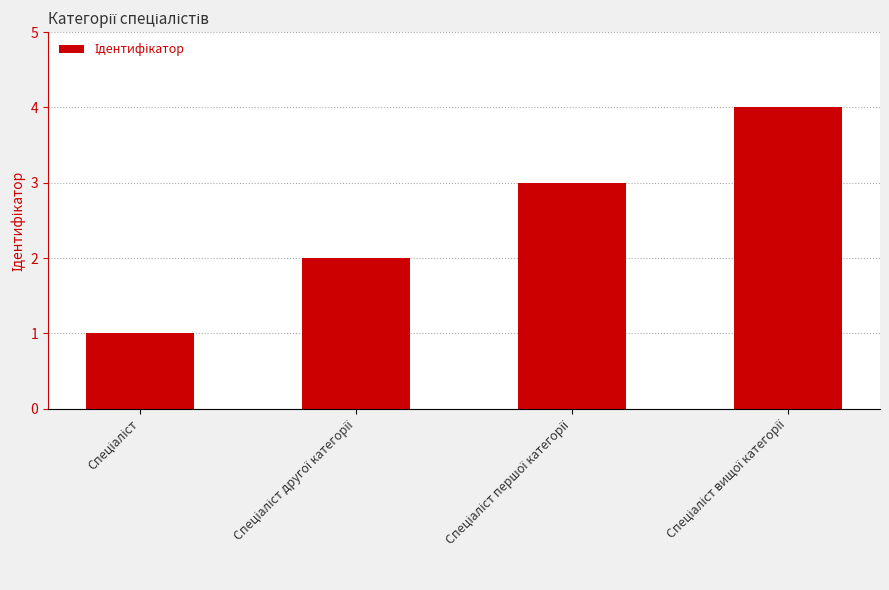

What is the greatest value displayed?

4